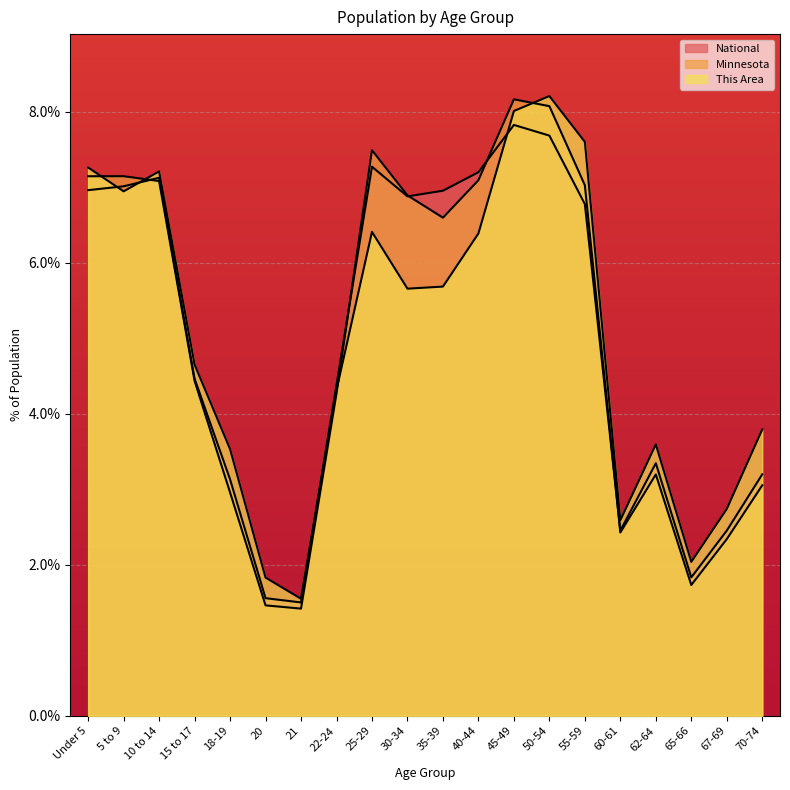

What are all the series names shown in the legend?

This Area, Minnesota, National